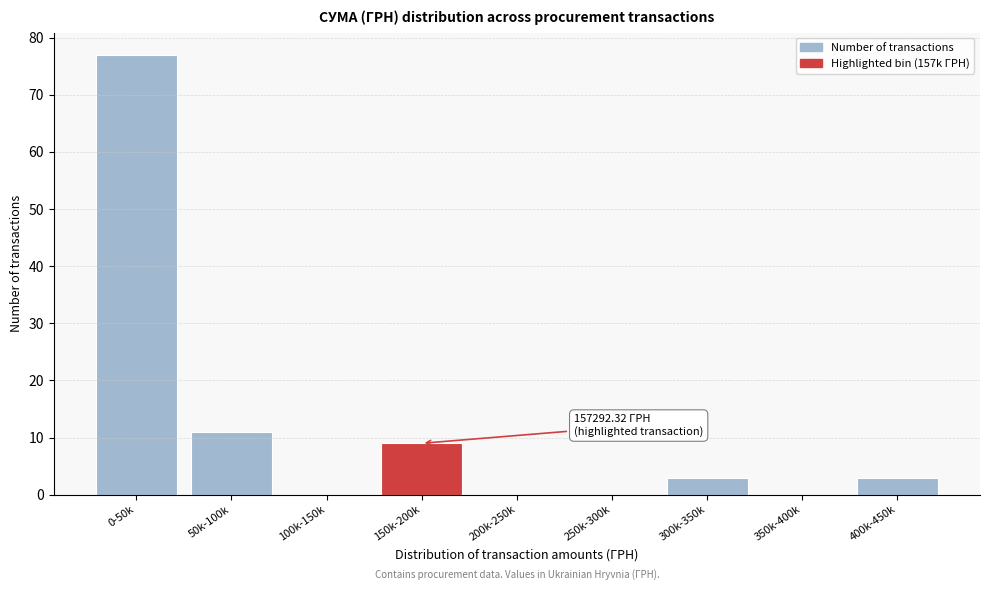

Reading left to right, transcribe all the data shown in this chart.

0-50k=77	50k-100k=11	100k-150k=0	150k-200k=9	200k-250k=0	250k-300k=0	300k-350k=3	350k-400k=0	400k-450k=3